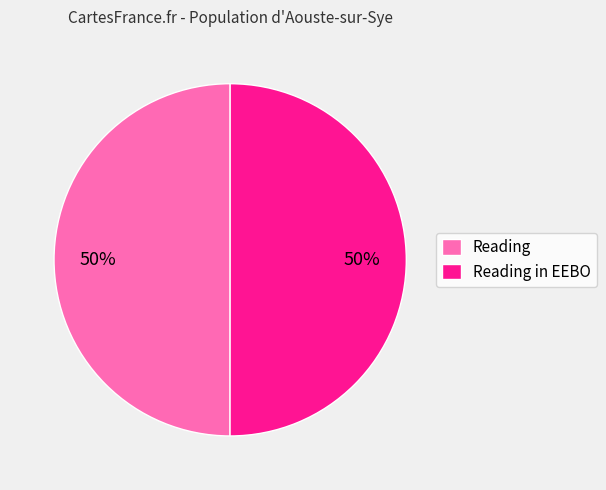

What percentage is the Reading in EEBO slice, to the nearest percent?

50%